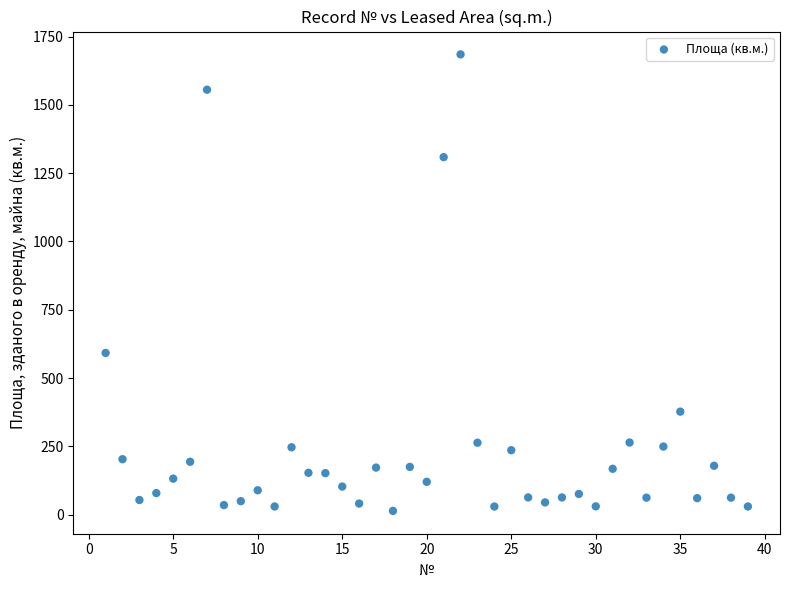

What is the range of Y values (max minus min)?

1670.8